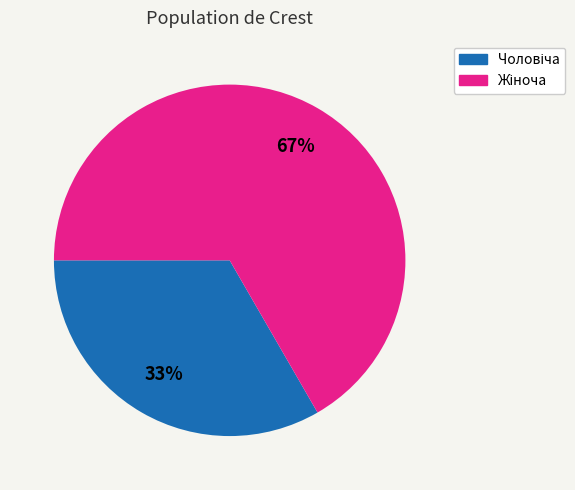

Is there any slice that represents more than half of the pie?

Yes